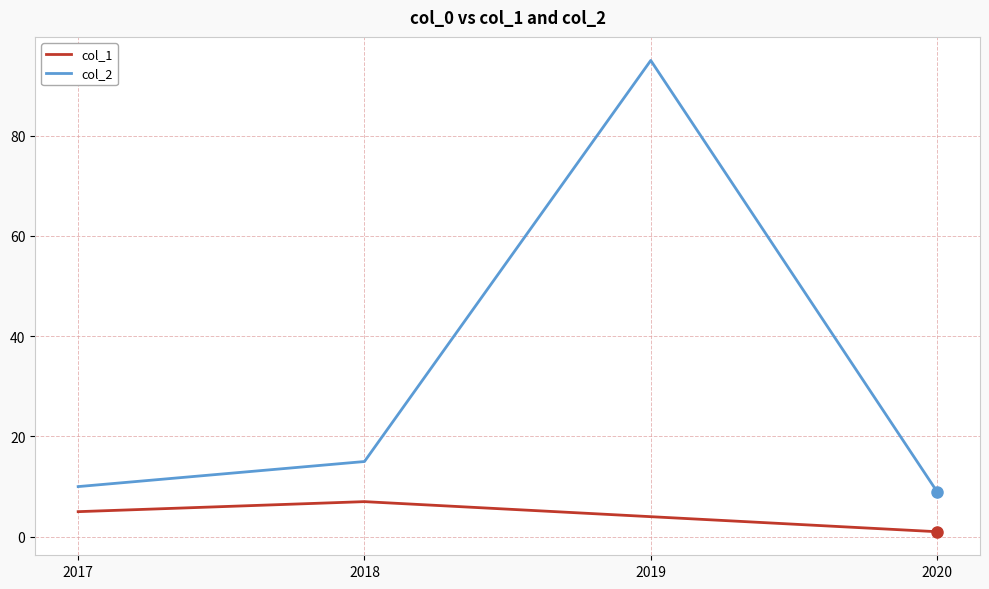

At 2018, list the series in order from smallest to largest.

col_1, col_2